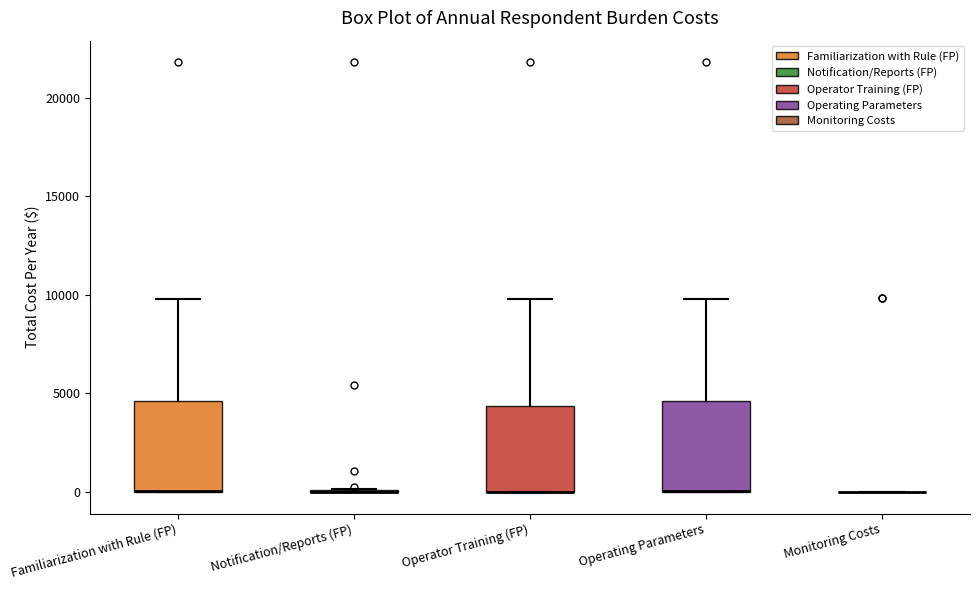

Where is the lower edge of the box for Operator Training (FP) on the y-axis? The values are not printed on the chart, so give them approximately, as read against the axis.

0